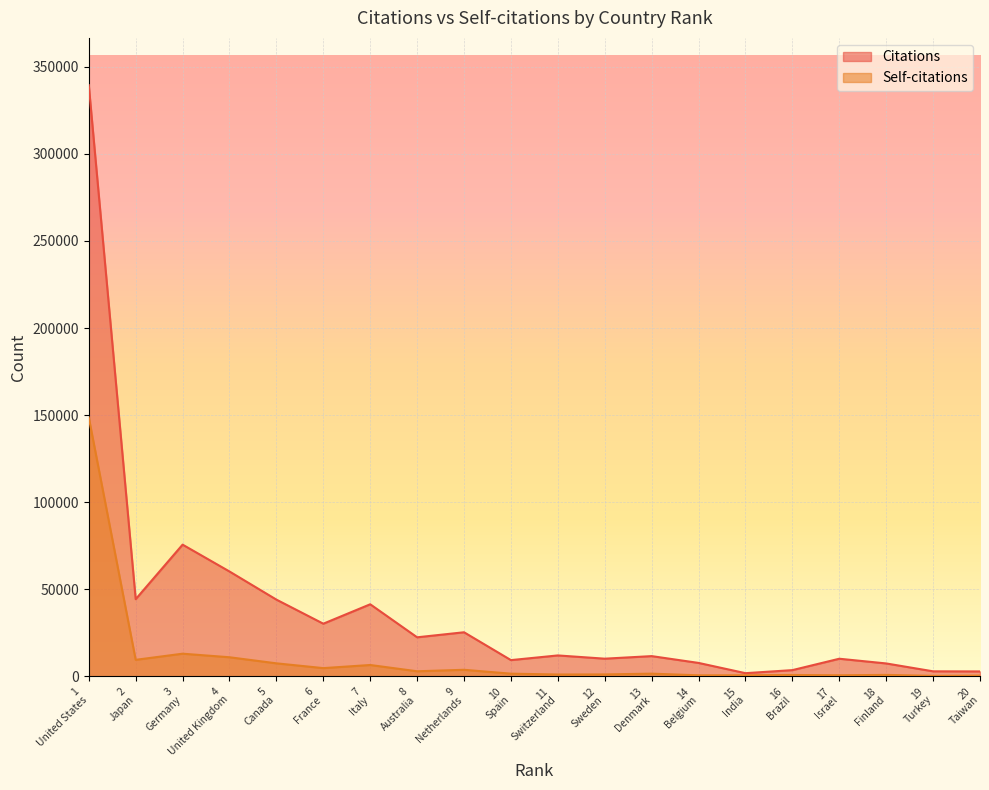

What is the value of the Self-citations point at the 5th from the left?

7557